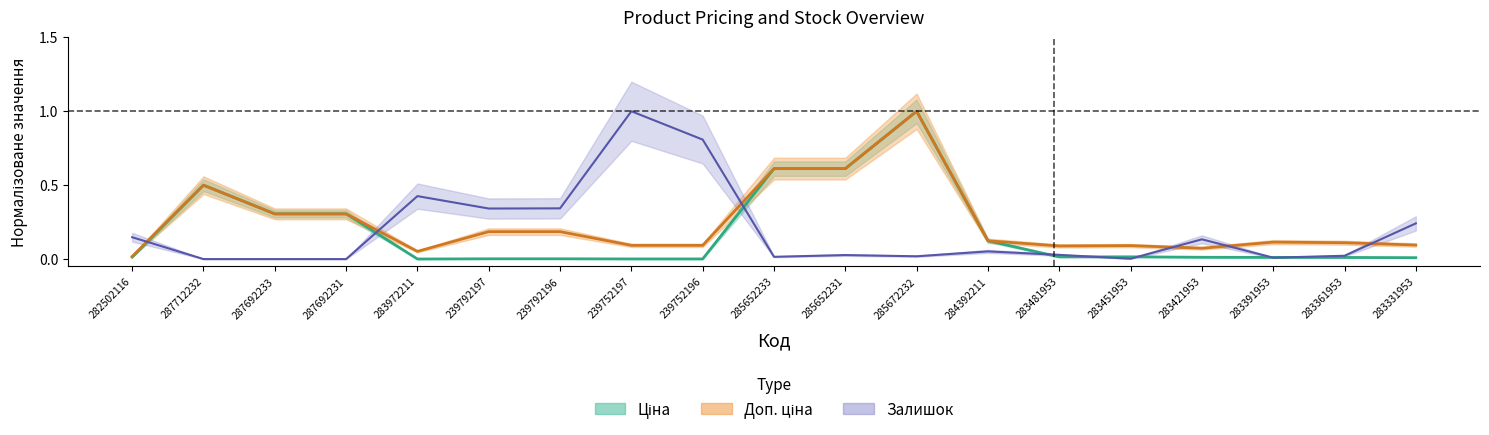

Where is Доп. ціна nearest to the value 0?

282502116